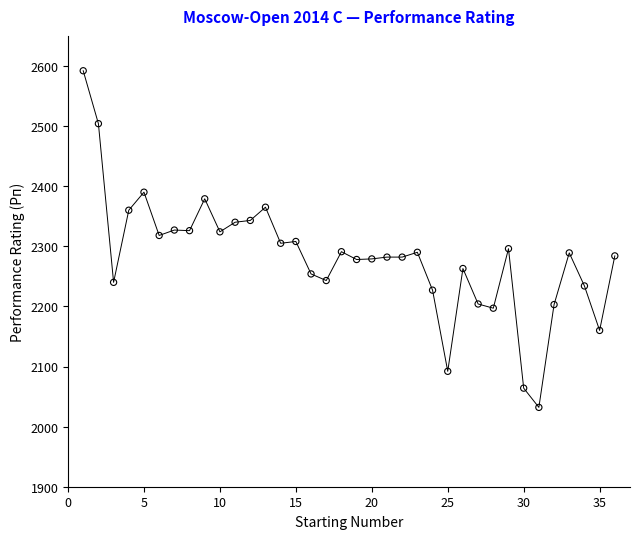

What is the range of Y values (max minus min)?

560